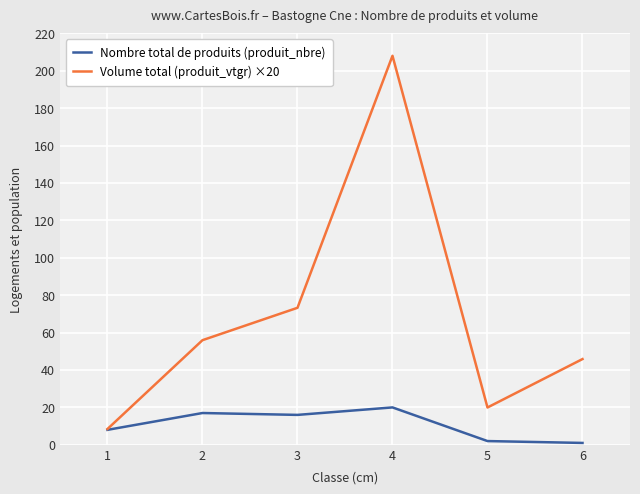

At which category is the sum across all series the highest?

4